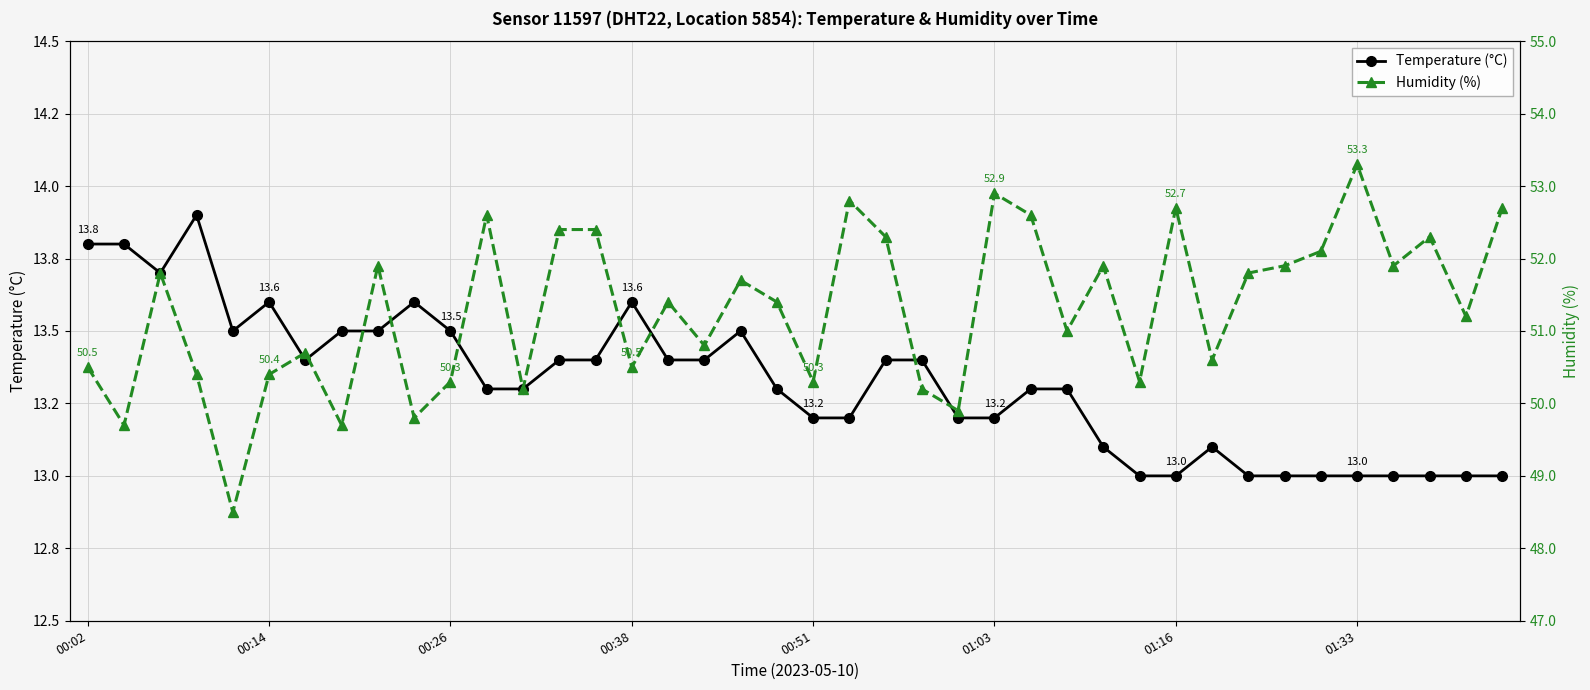

What is the difference between the highest and lowest values at 22?

38.9